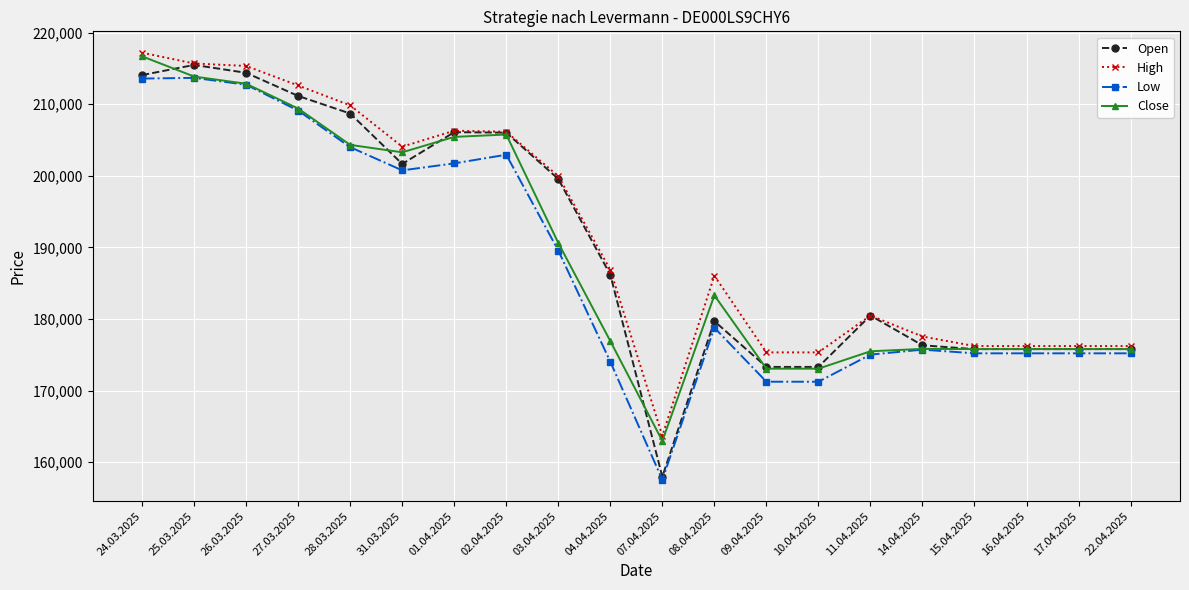

What is the approximate value of Close at 31.03.2025, to the nearest 10?

203270